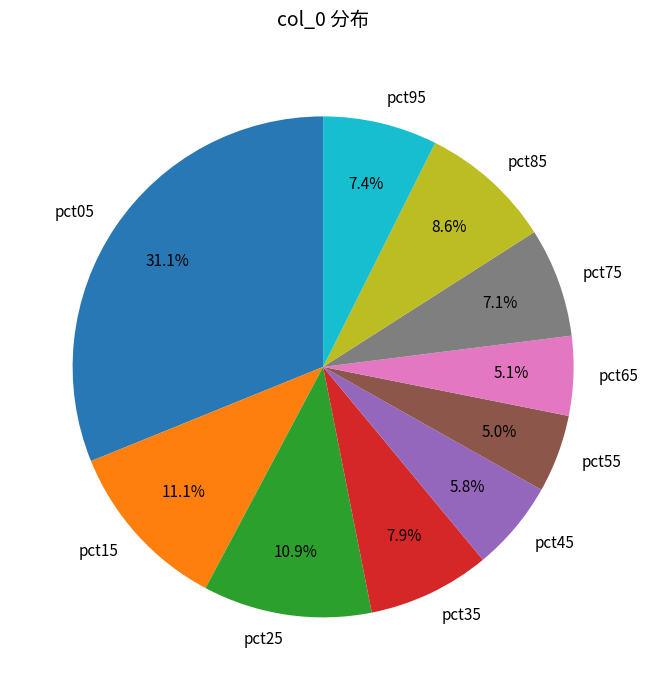

To the nearest percent, what portion does pct65 represent?

5%